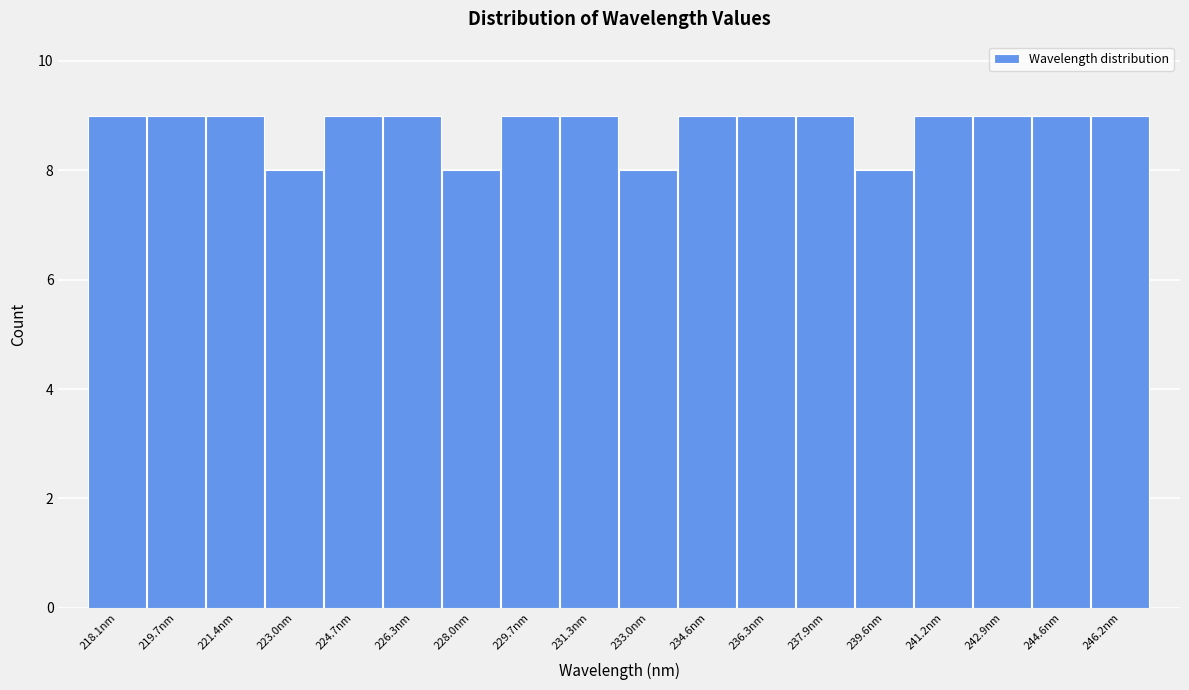

Reading right to left, what are all the values shown in this chart?

9	9	9	9	8	9	9	9	8	9	9	8	9	9	8	9	9	9